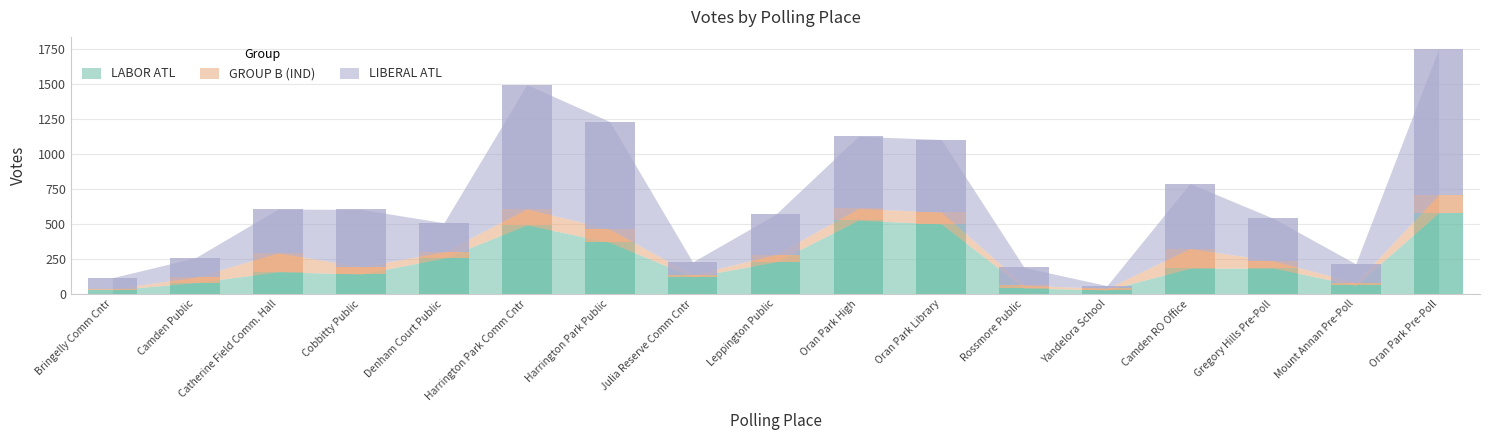

Between Harrington Park Public and Gregory Hills Pre-Poll, which series saw the biggest shift?

LIBERAL ATL